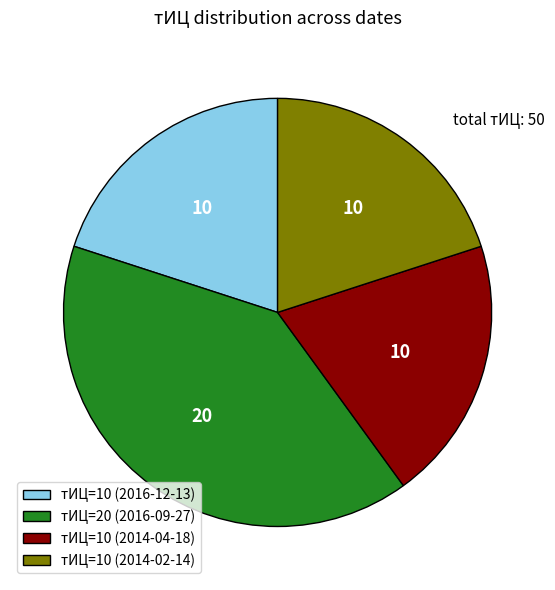

Approximately how many times larger is the value at тИЦ=20 (2016-09-27) compared to тИЦ=10 (2016-12-13)?

2.0